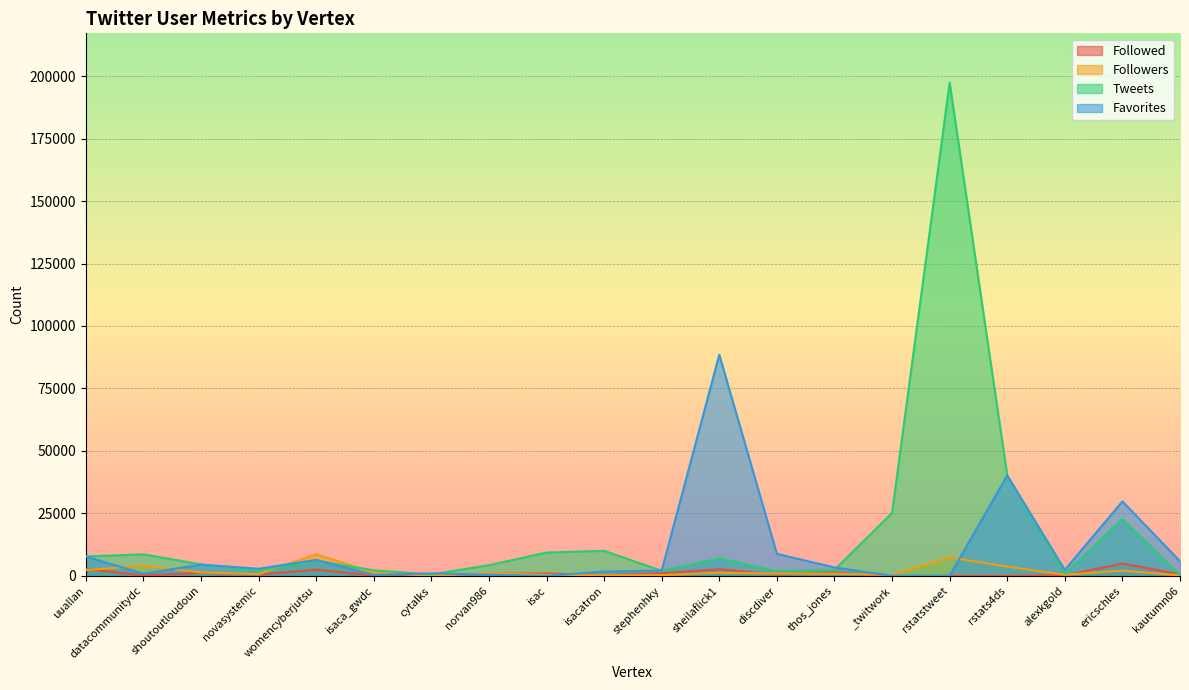

At thos_jones, list the series in order from smallest to largest.

Followers, Followed, Tweets, Favorites